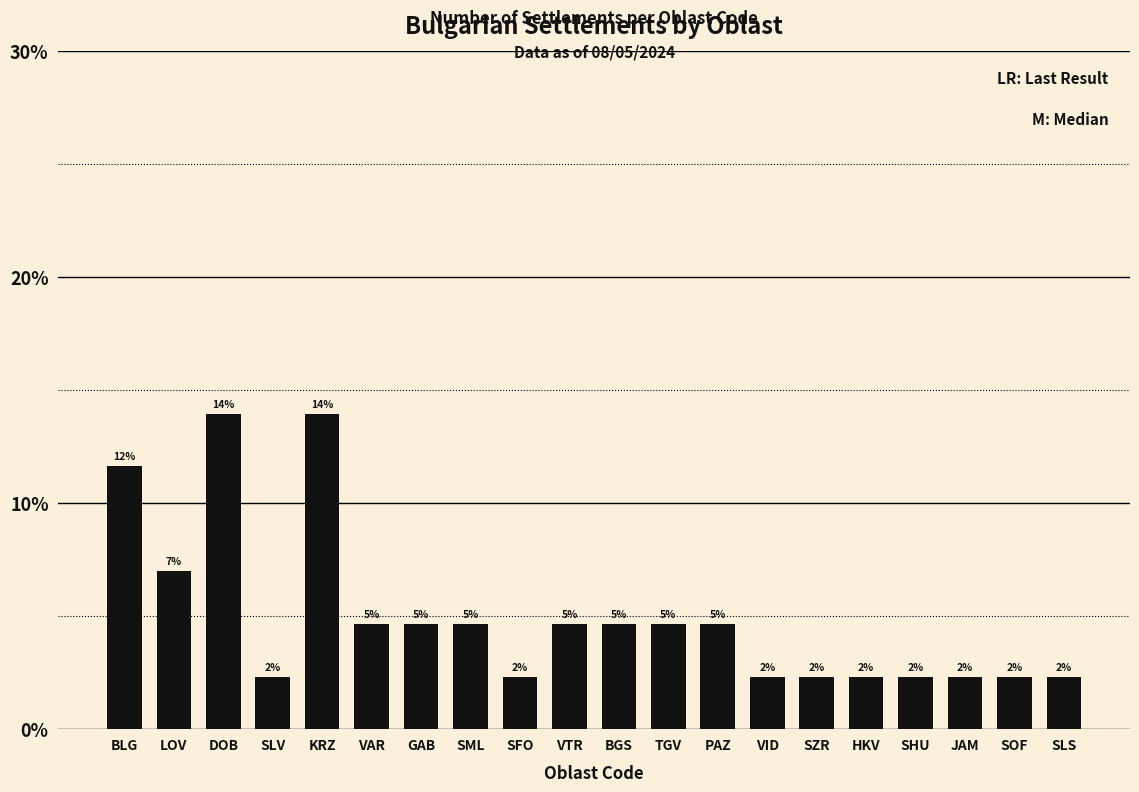

Count the values in the range 0 to 1.

20